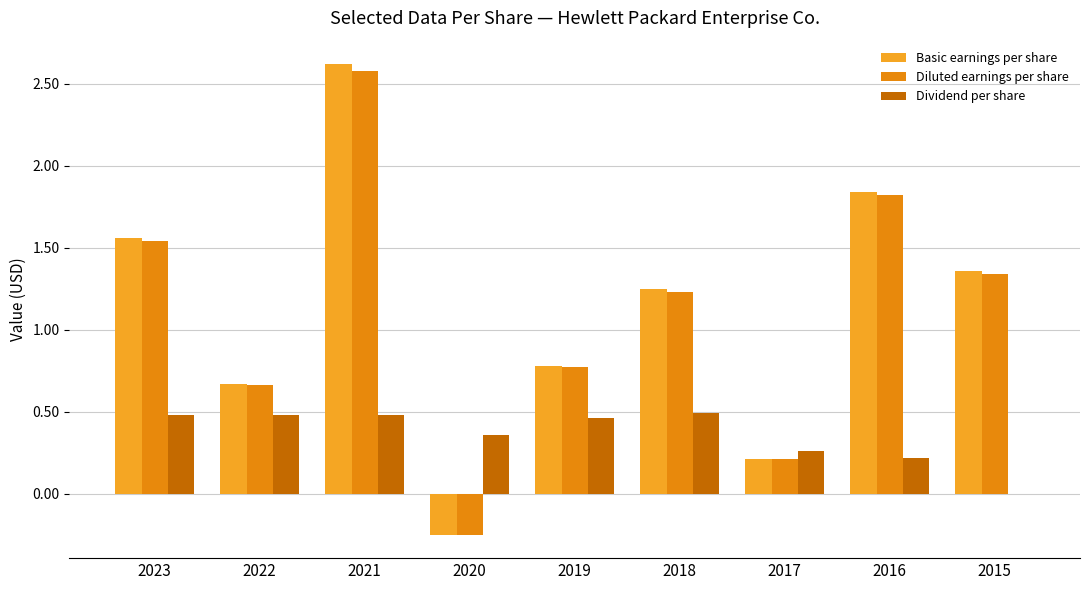

How many distinct data groups are displayed?

3